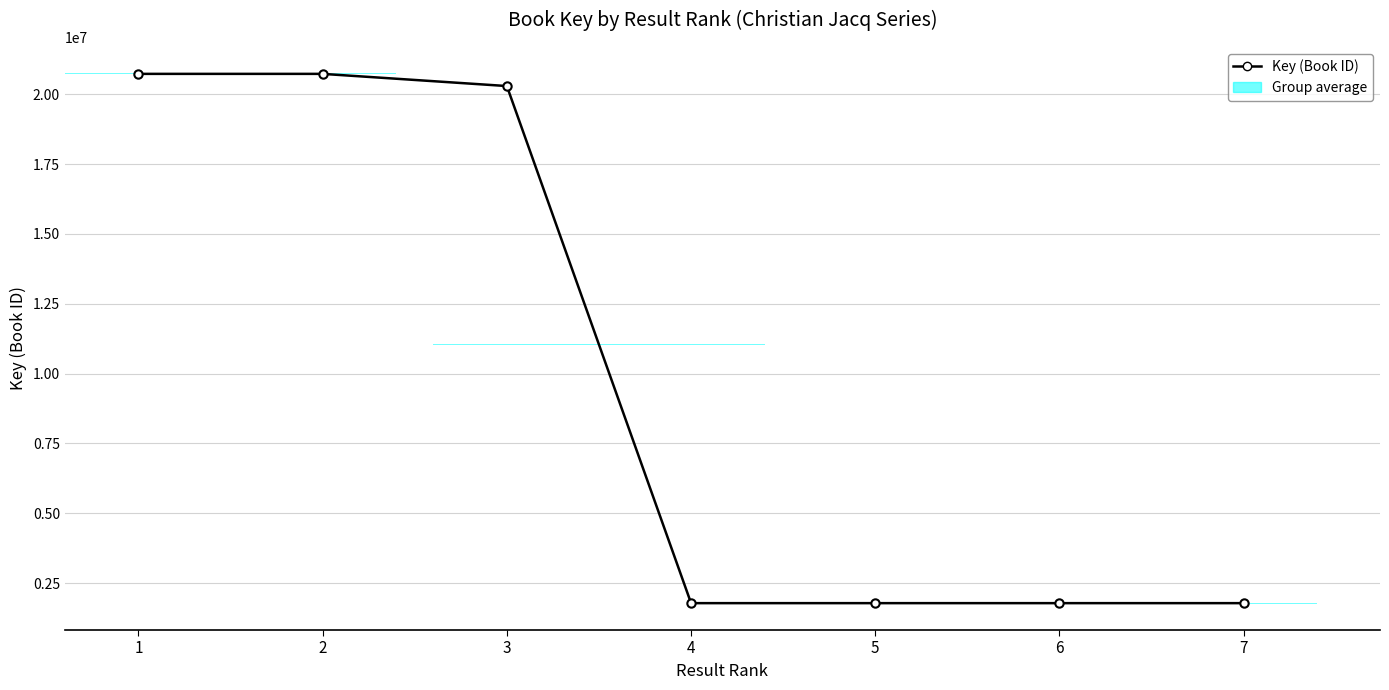

Count the number of values greater than 1786805.

3